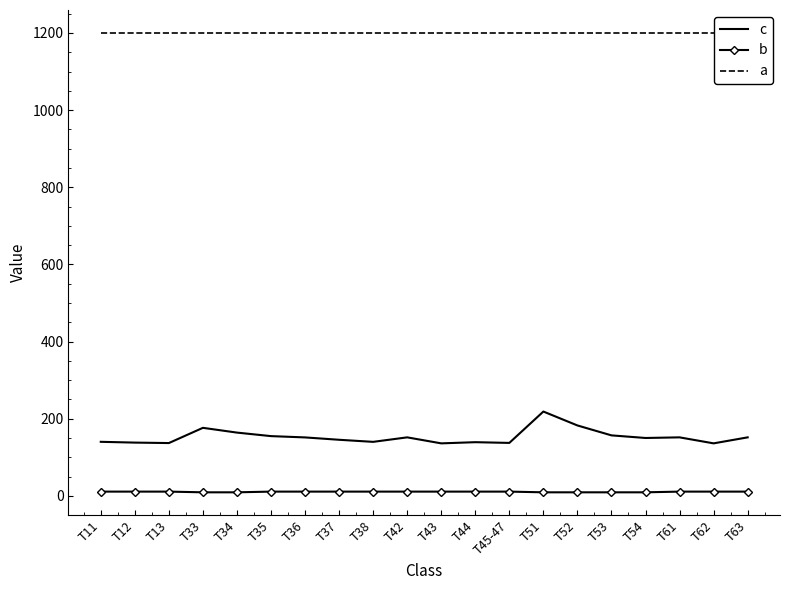

Between T34 and T63, which series saw the biggest shift?

c